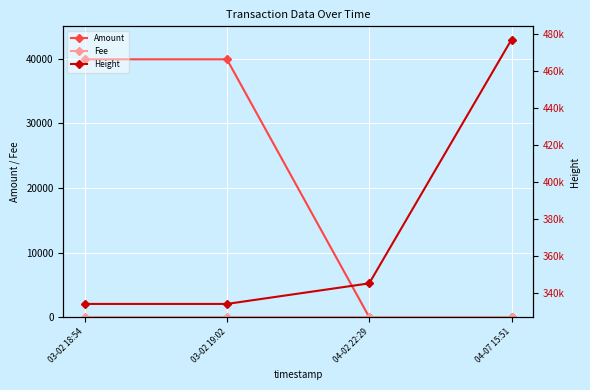

What is the average value of the Fee series?

1.0